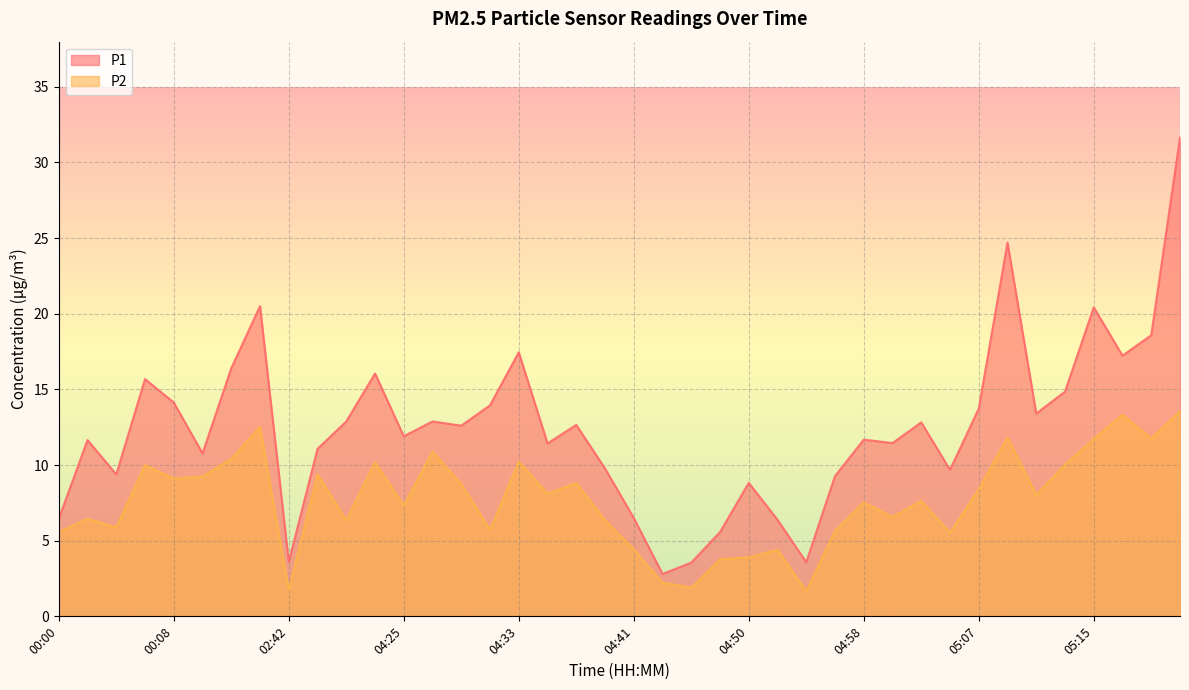

True or false: P2 and P1 intersect in this chart.

False